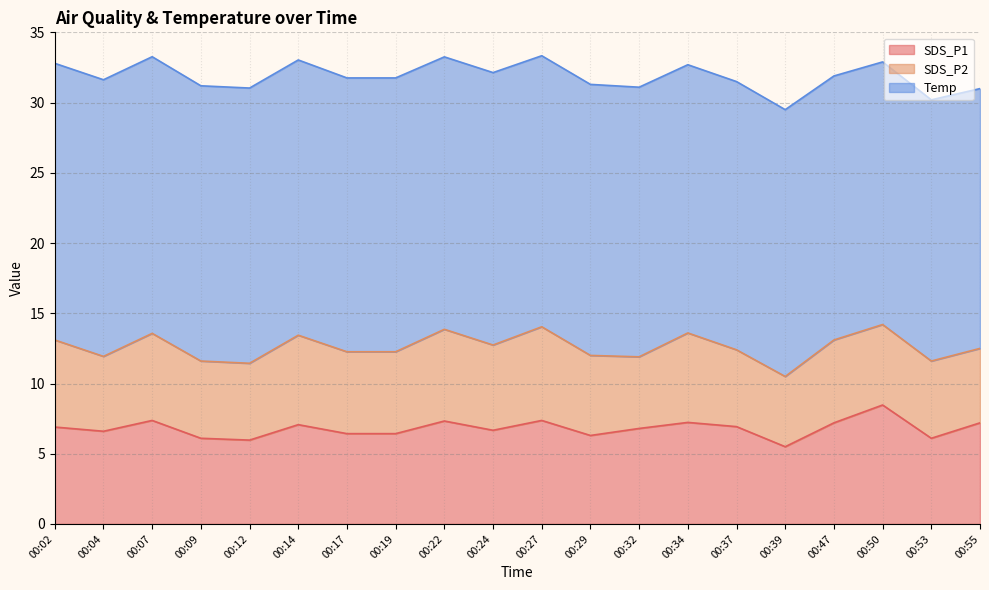

What is the sum of all Temp values?

385.3